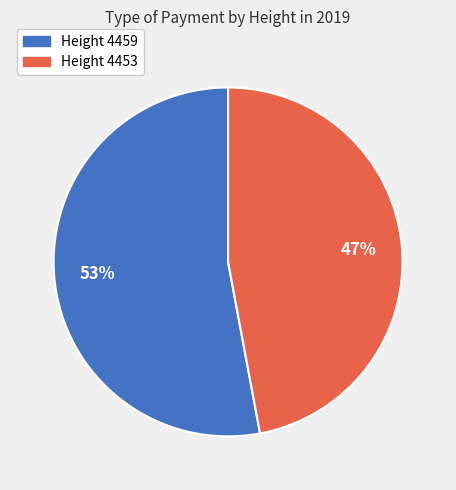

To the nearest percent, what is the difference between the largest and smallest slice percentages?

6%